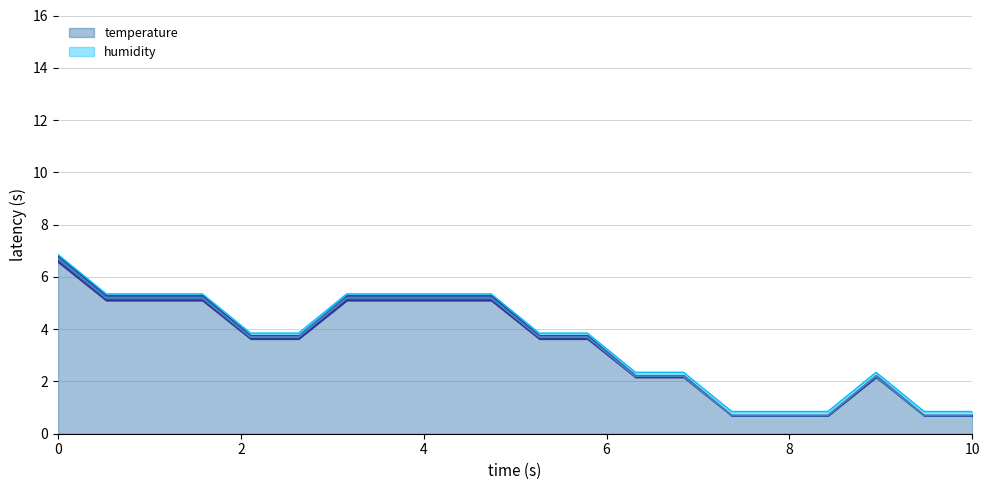

Count the number of values greater than 3.

12